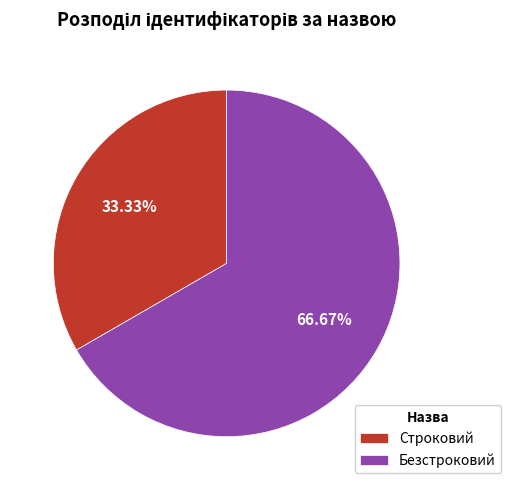

What is the largest slice in the pie chart?

Безстроковий